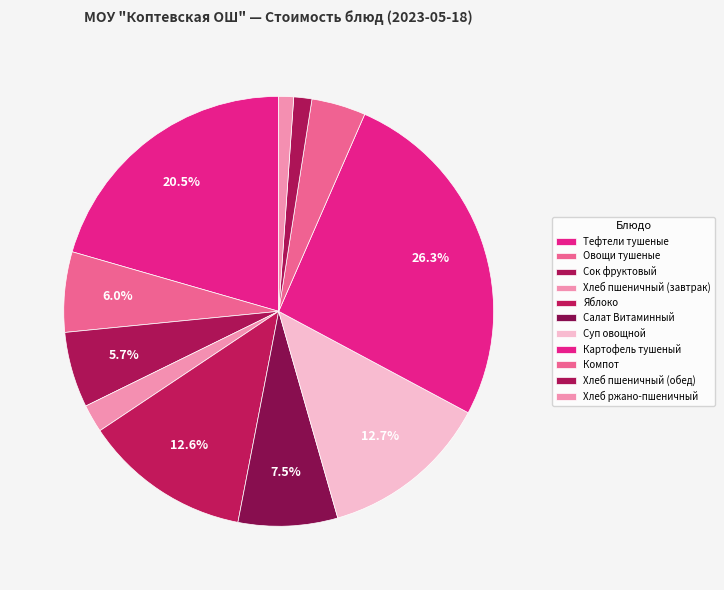

Is Хлеб пшеничный (обед) the majority of the pie?

No